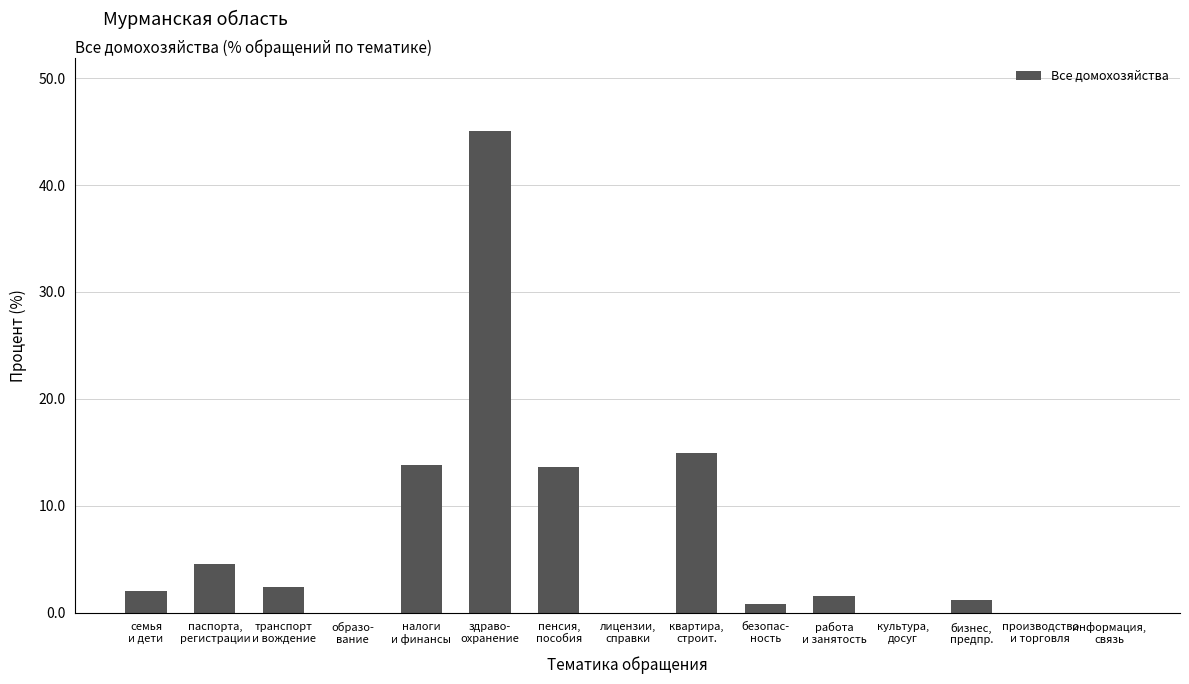

What is the maximum value shown in the chart?

45.1